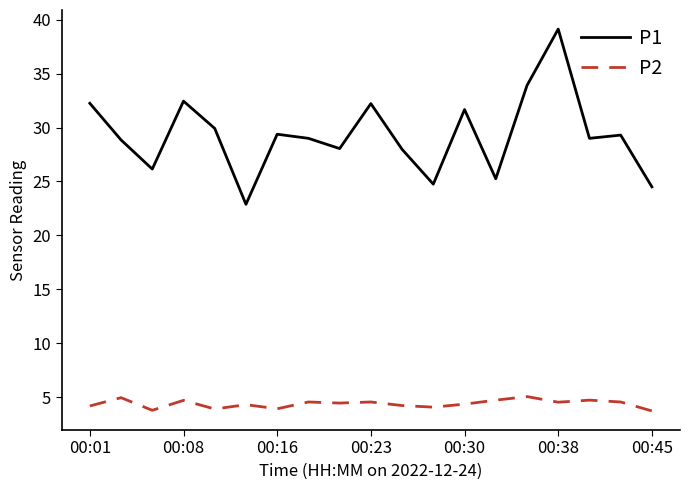

True or false: P2 and P1 cross at least once.

False